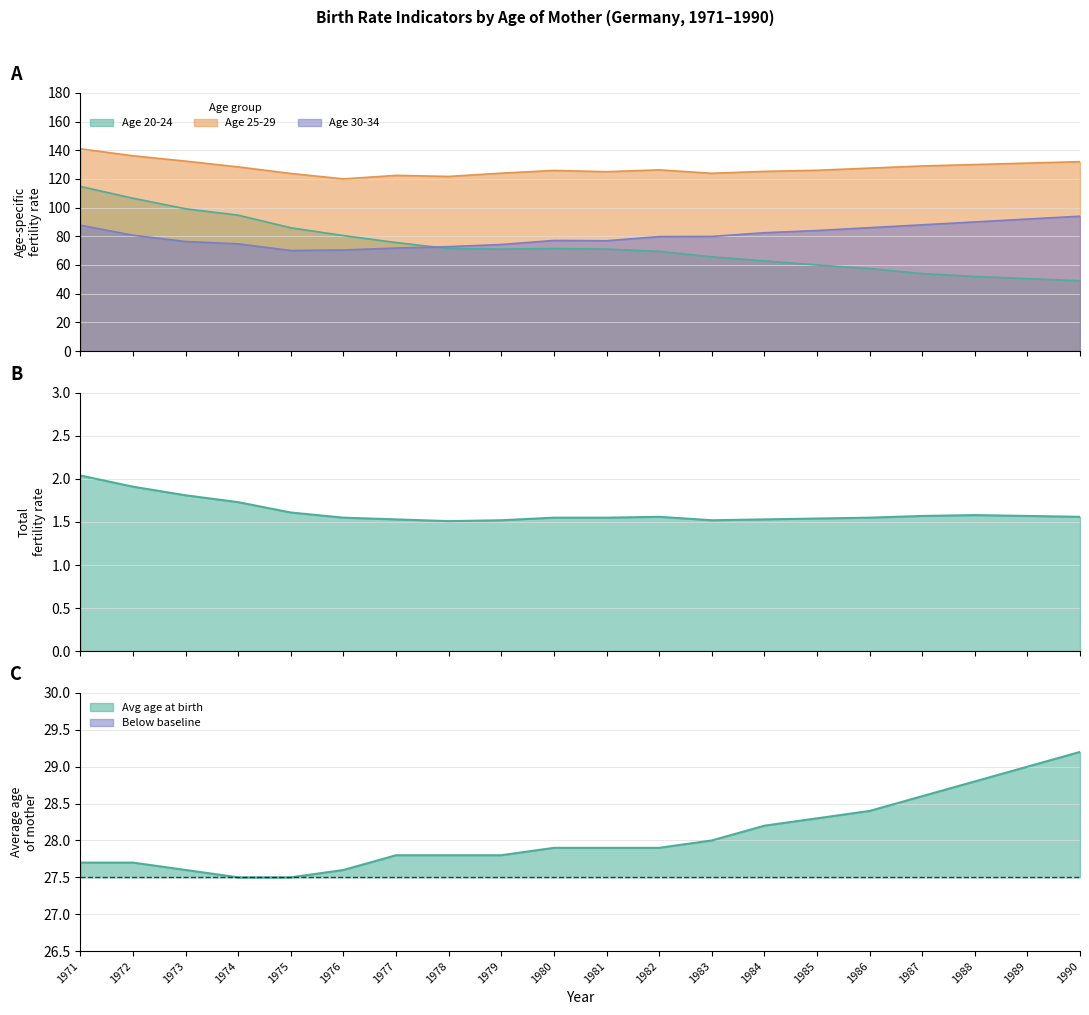

At 1989, list the series in order from largest to smallest.

Age 25-29, Age 30-34, Age 20-24